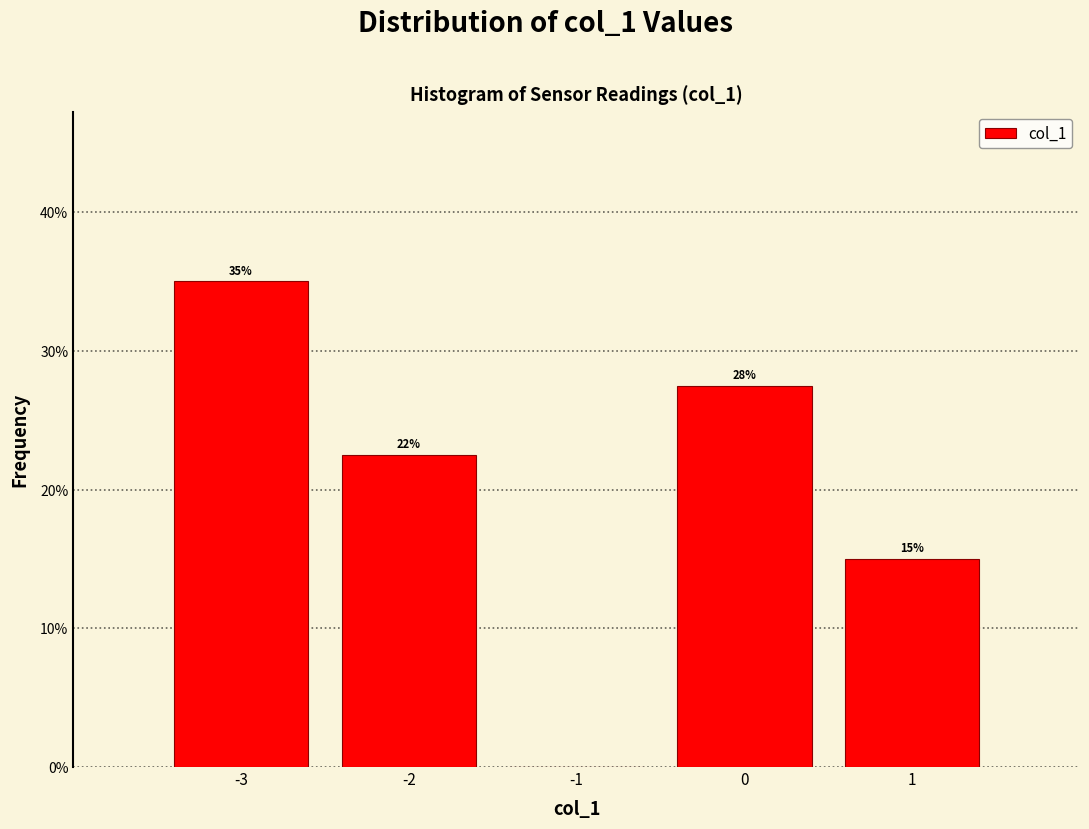

Over which range of the x-axis is the bar tallest?

-3.5 to -2.5